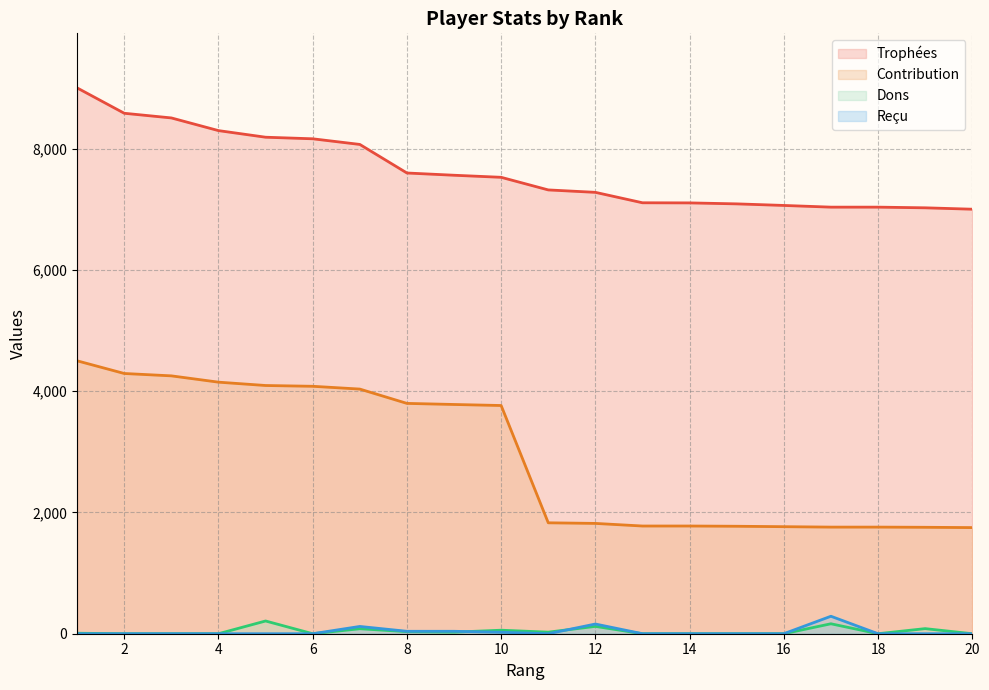

Where is the first local maximum for Dons?

5